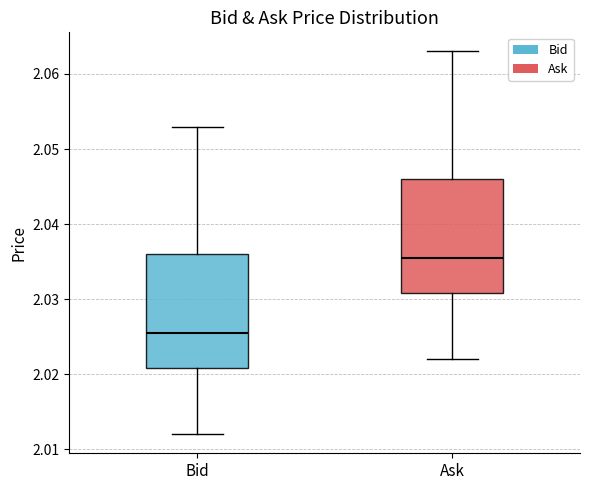

Which box's median line is the highest?

Ask